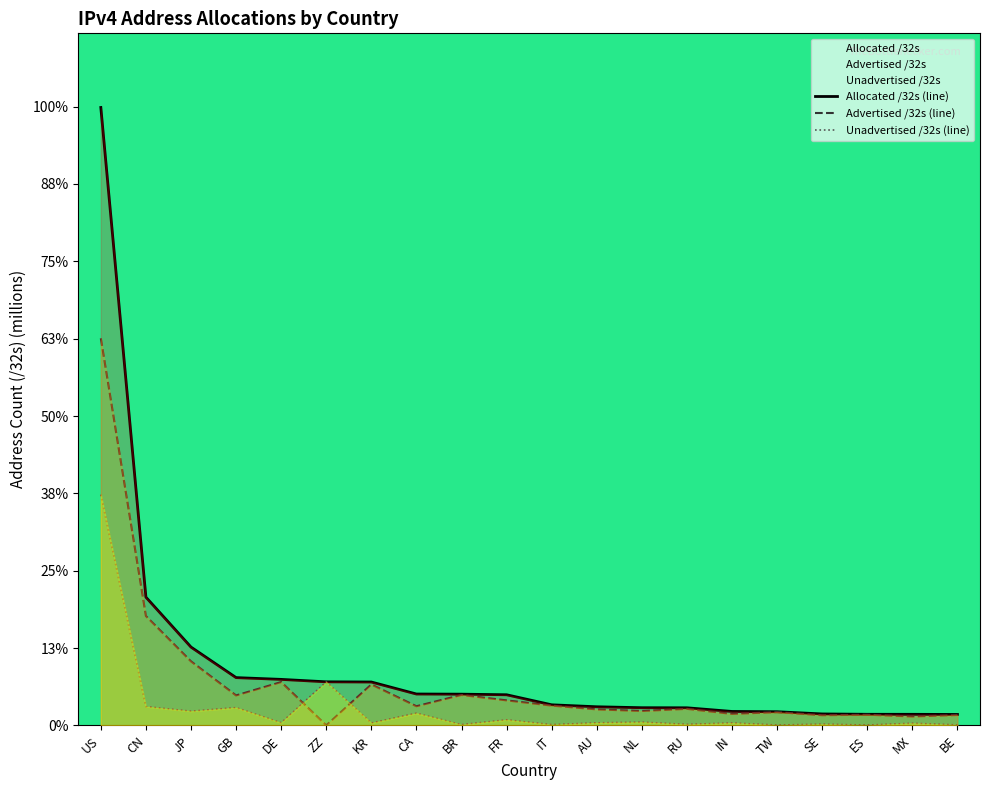

What is the difference between the highest and lowest values at KR?

105.9